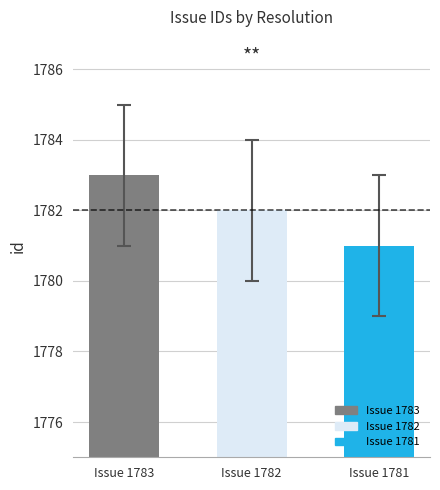

At which label does the data first exceed 1782?

Issue 1783